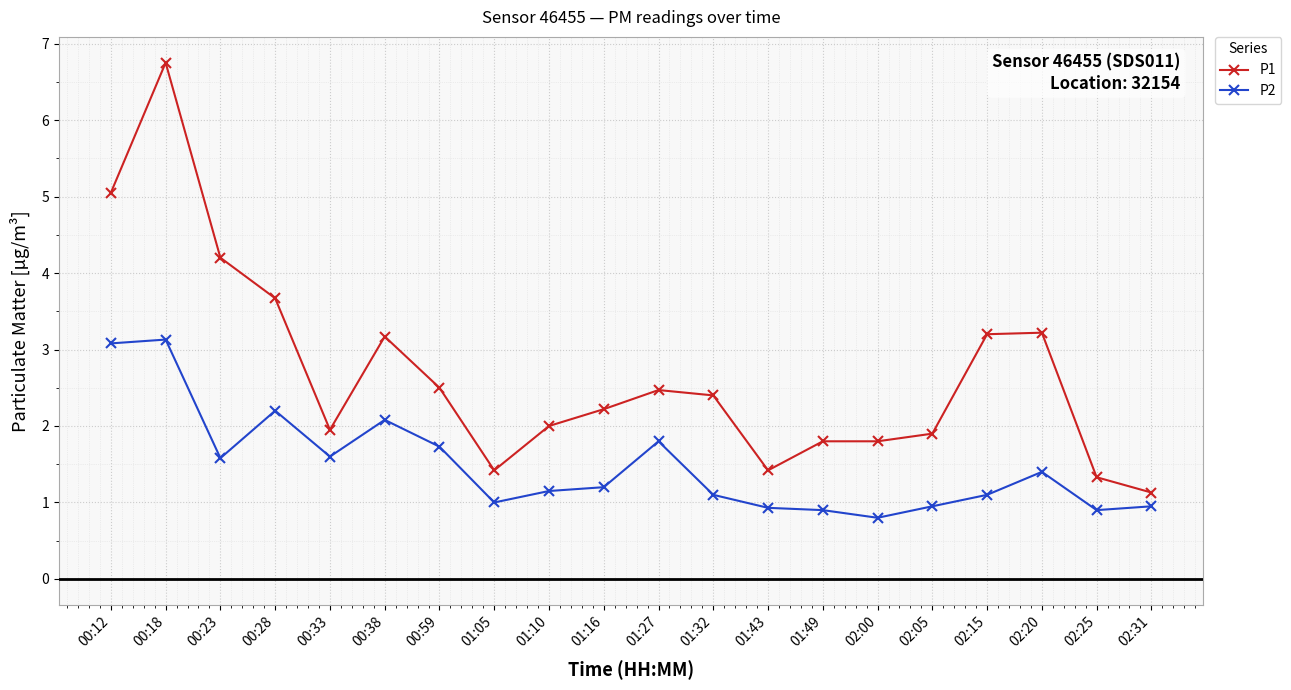

Rank the series at 01:16 from highest to lowest value.

P1, P2